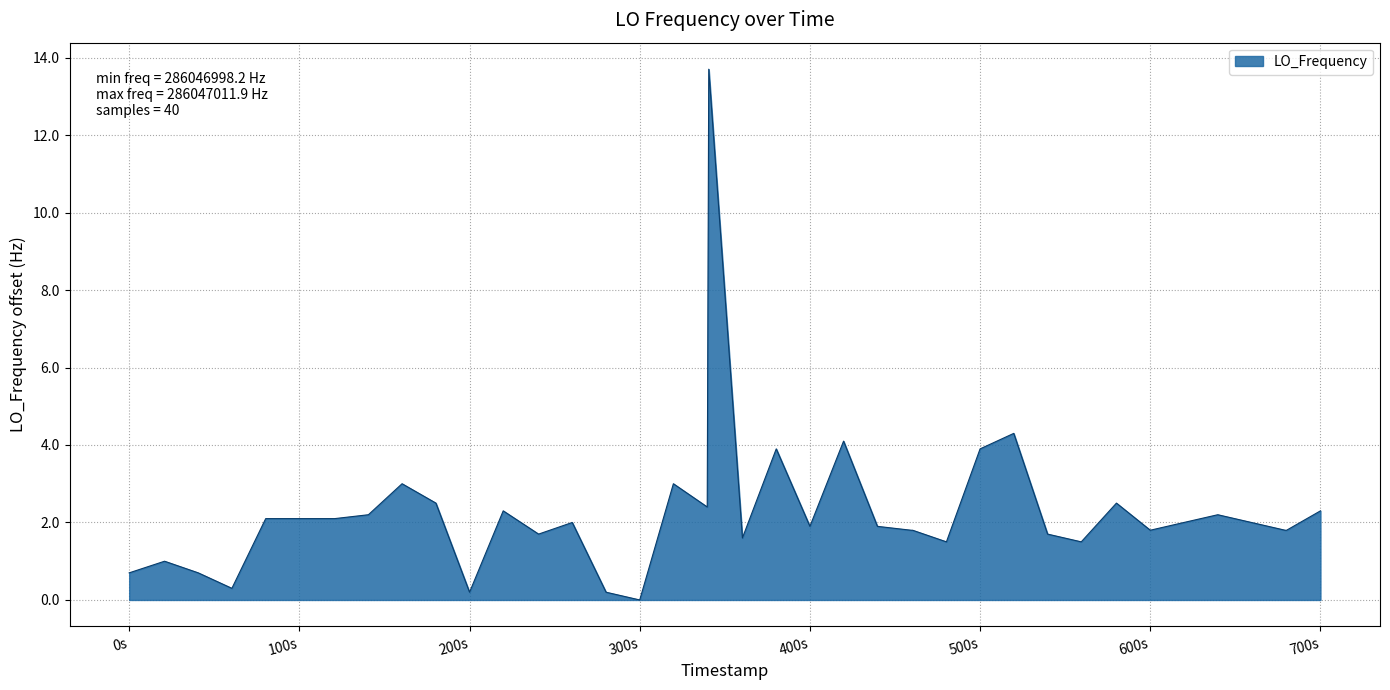

What is the maximum value shown in the chart?

13.7